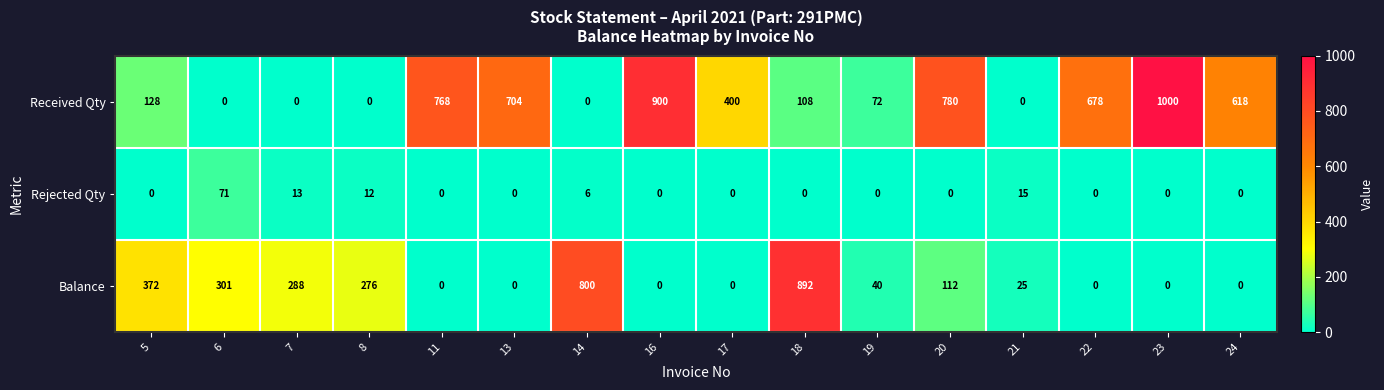

At which label does Balance first exceed 40?

5